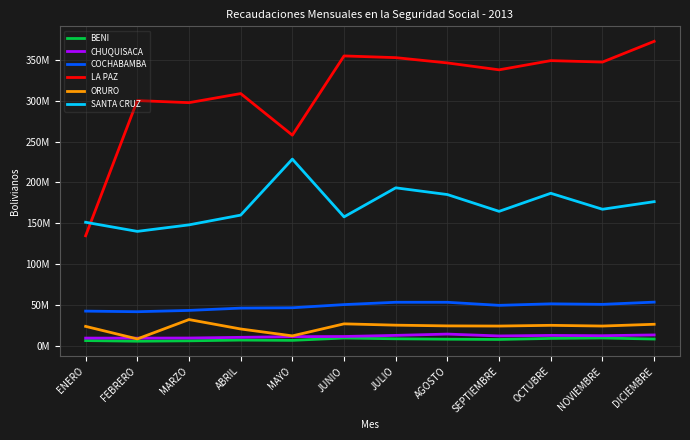

What is the sum of the SANTA CRUZ values at NOVIEMBRE and ENERO?

318429542.7